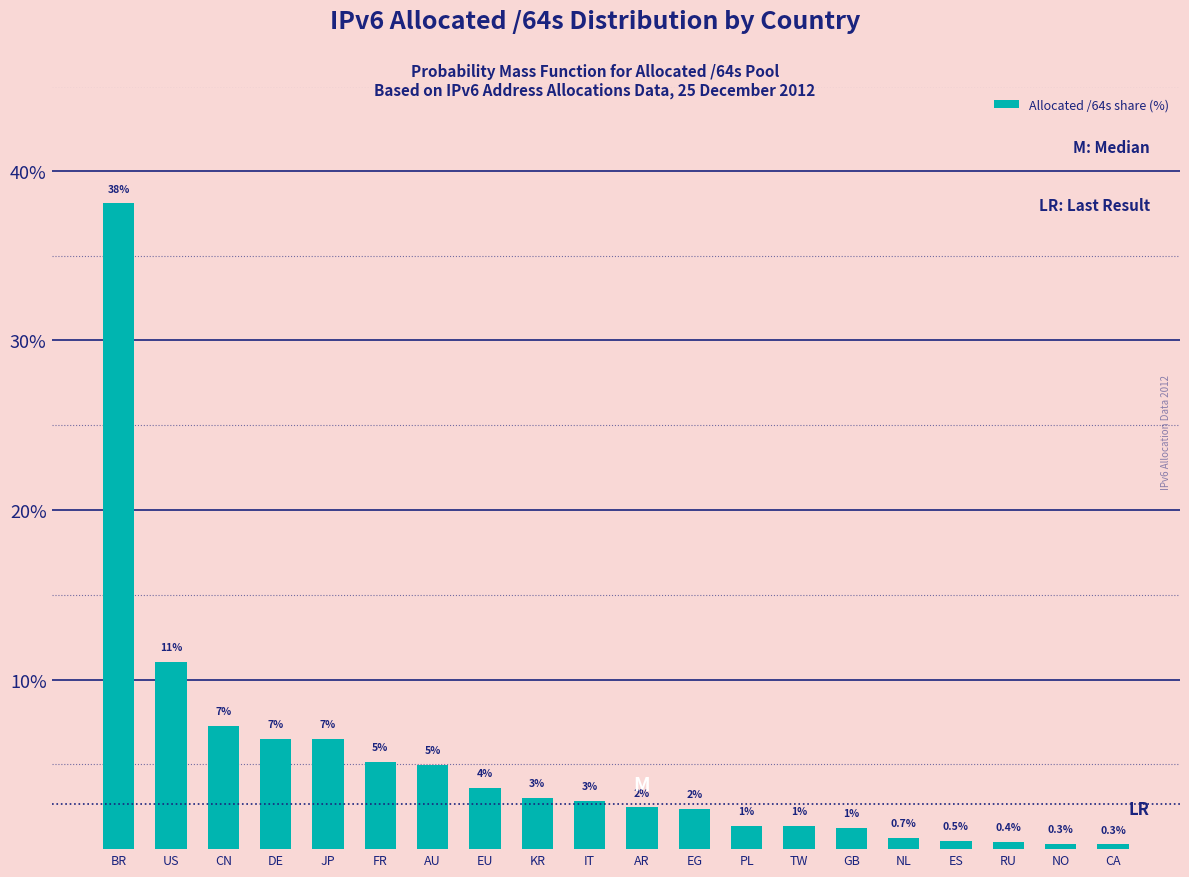

The chart shows a value of 7.3 at CN. True or false?

True